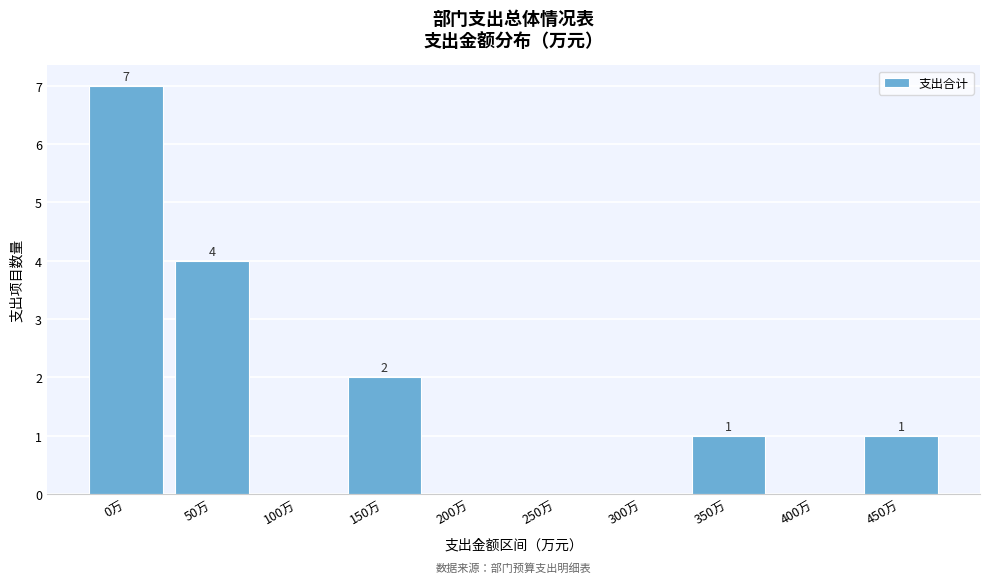

Reading left to right, extract all data points from this chart.

0万=7	50万=4	100万=0	150万=2	200万=0	250万=0	300万=0	350万=1	400万=0	450万=1